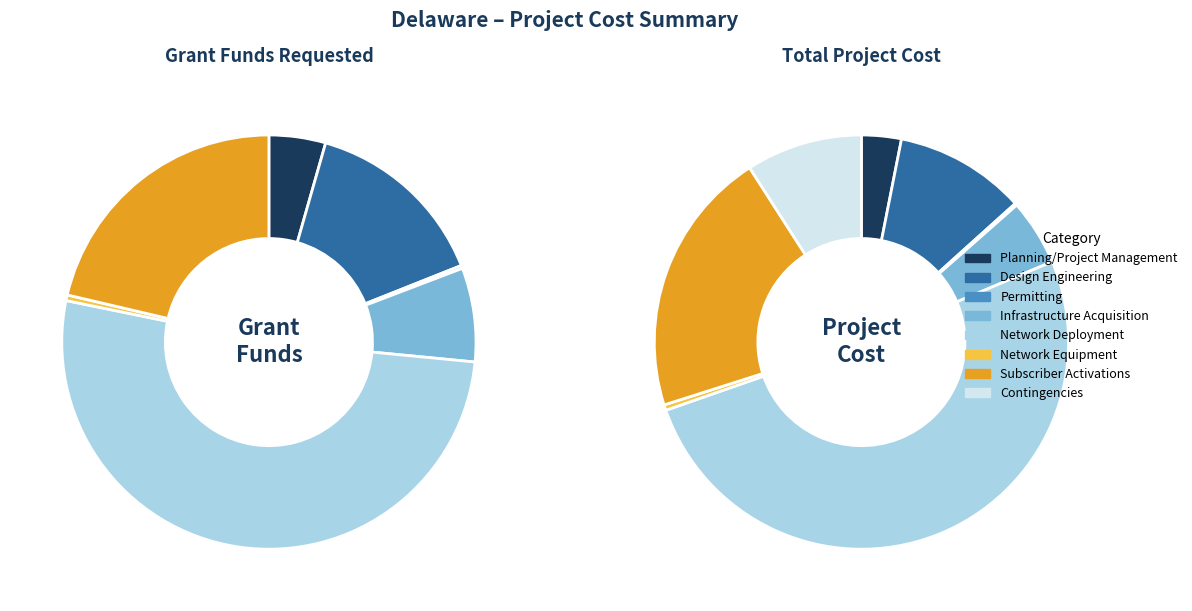

Is there a majority slice in this chart?

Yes